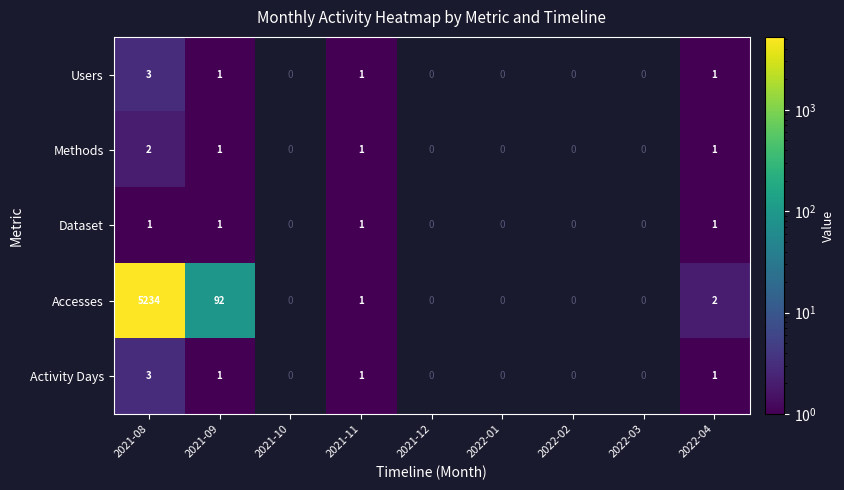

What is the spread (max minus min) of values at 2021-08?

5233